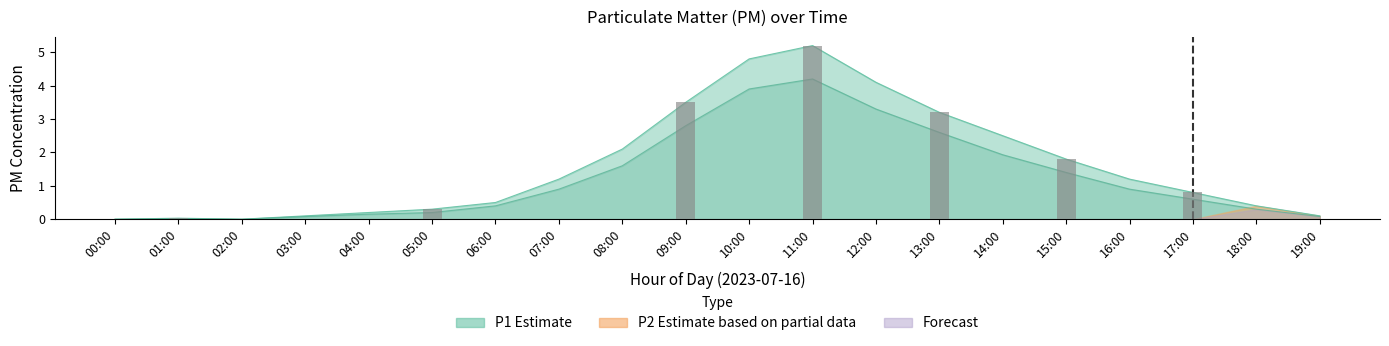

List the series in order of their peak value, lowest first.

P2, P1